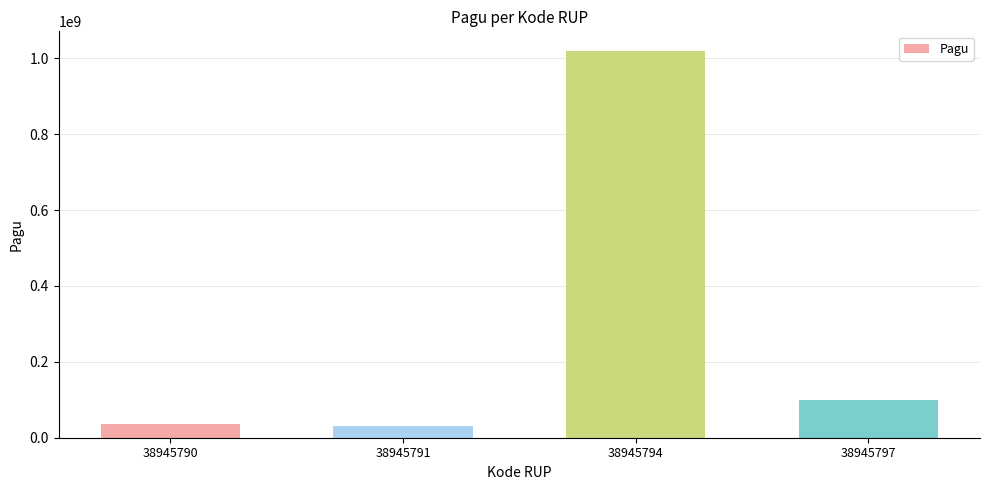

True or false: the data shows 36000000 at 38945790.

True